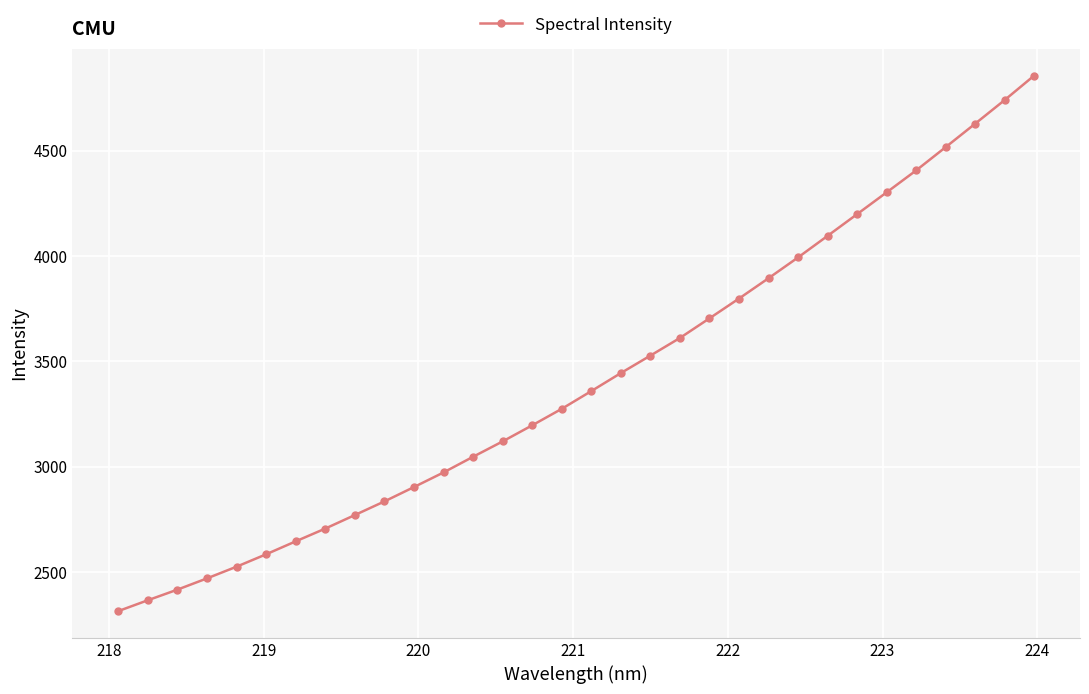

Is this an area chart (filled region under the line)?

No